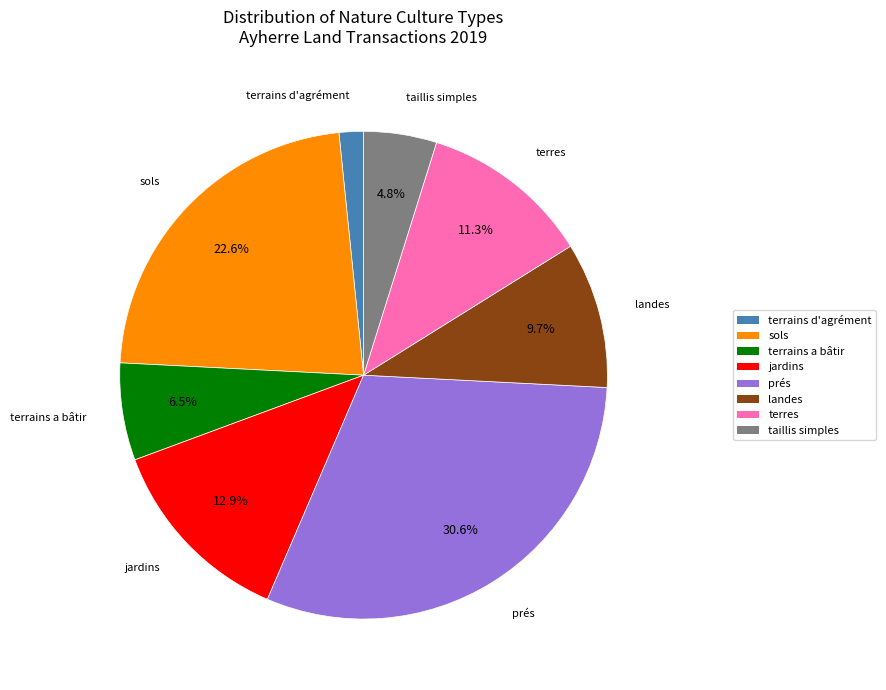

Rank the categories by value from highest to lowest.

prés, sols, jardins, terres, landes, terrains a bâtir, taillis simples, terrains d'agrément